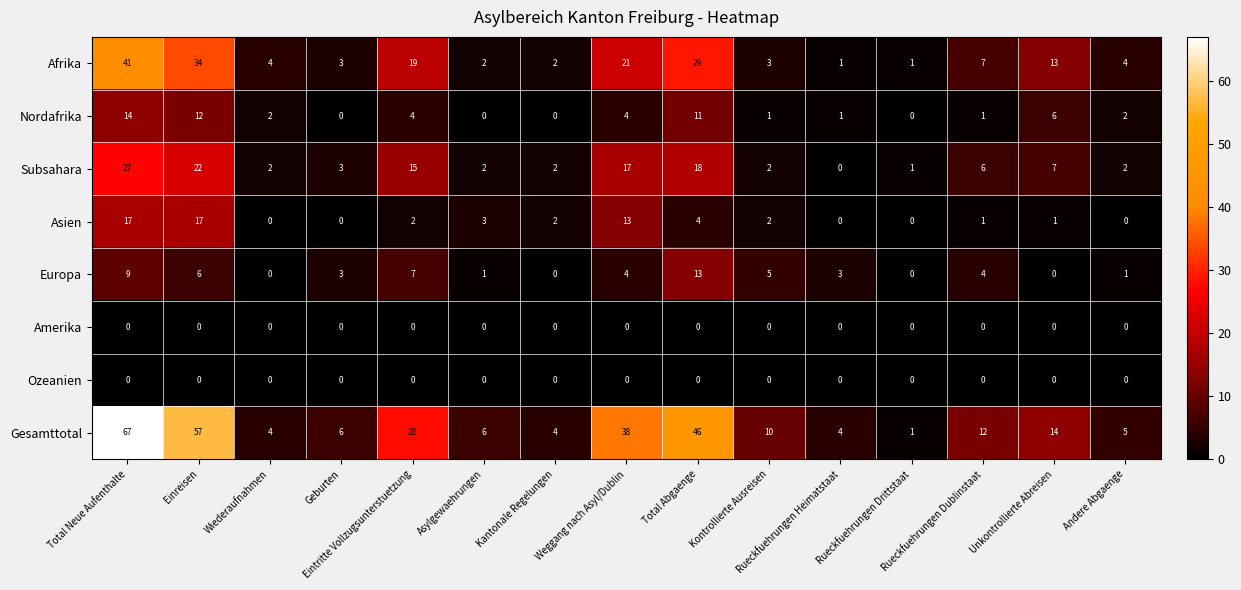

Which series has the largest total across all categories?

Gesamttotal